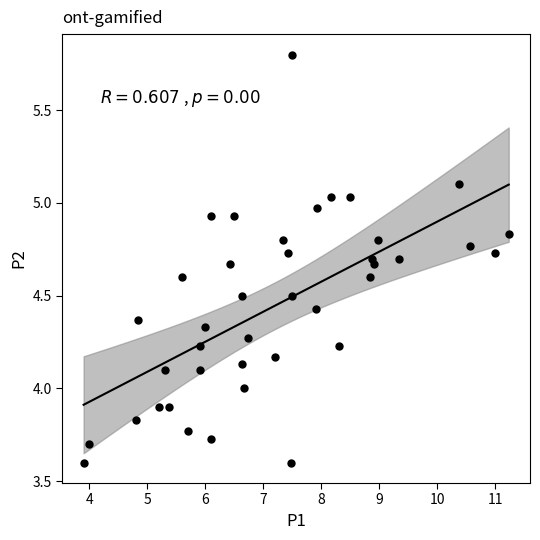

What is the range of X values (max minus min)?

7.3